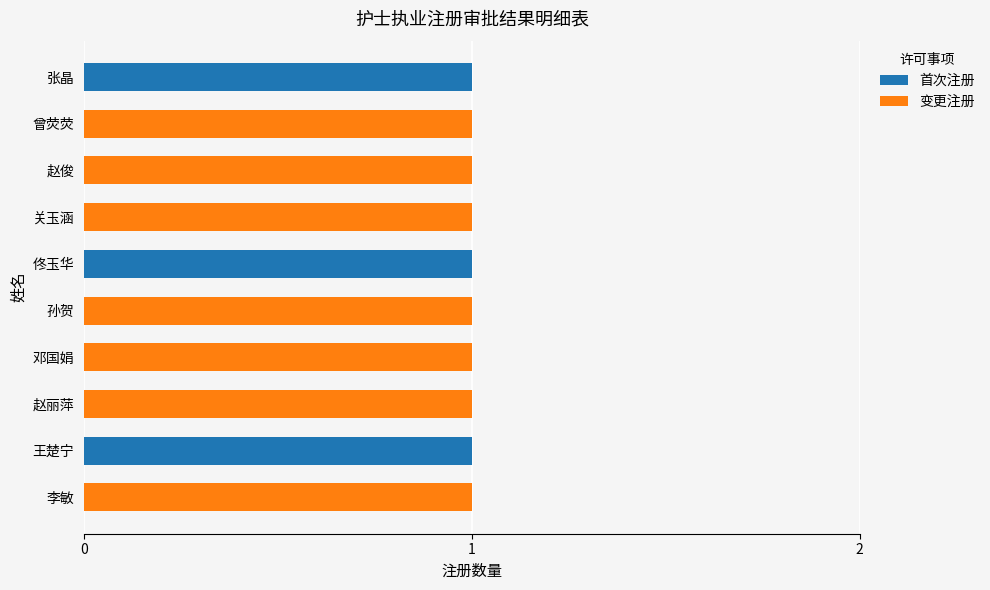

What is the sum of all 首次注册 values?

3